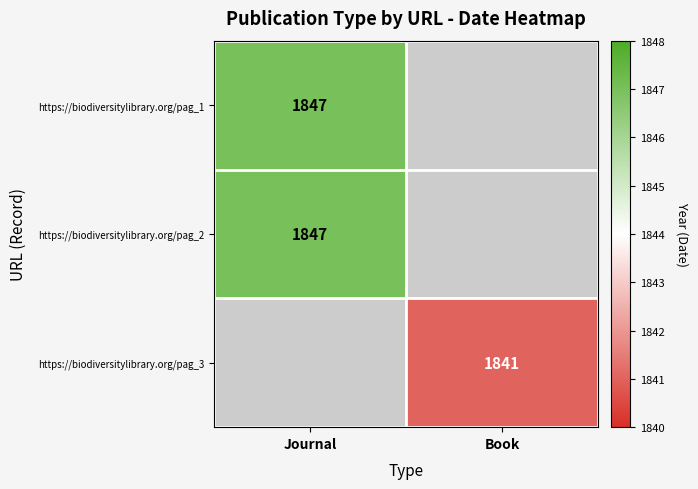

The value of https://biodiversitylibrary.org/pag_3 at Book is 1841. True or false?

True